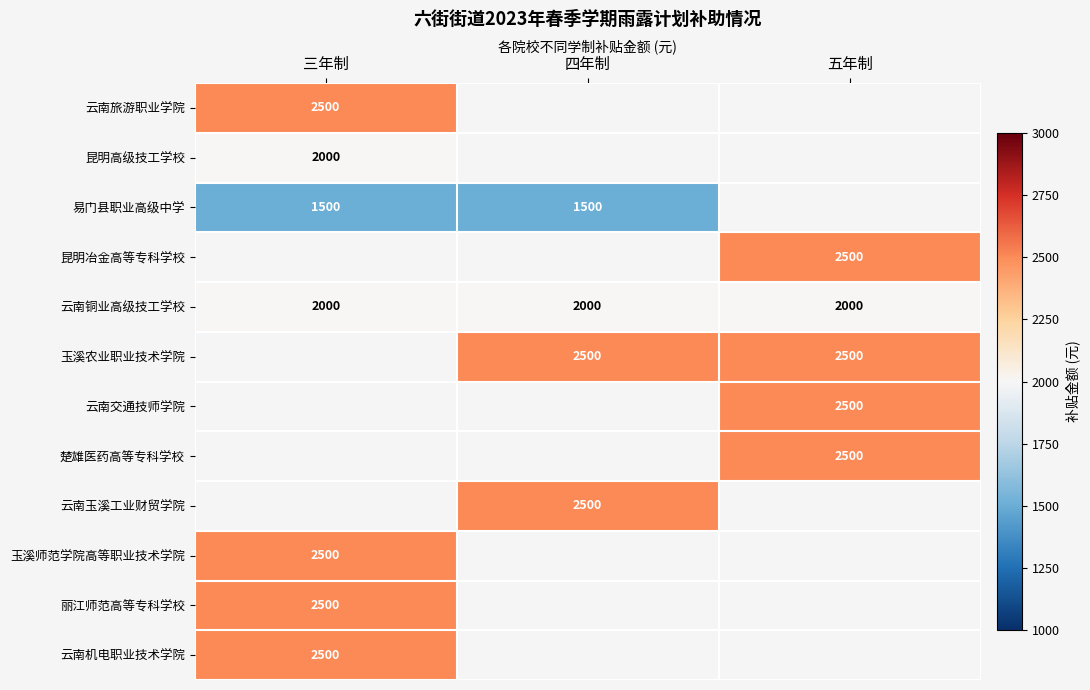

Which label corresponds to the smallest value in the chart?

四年制